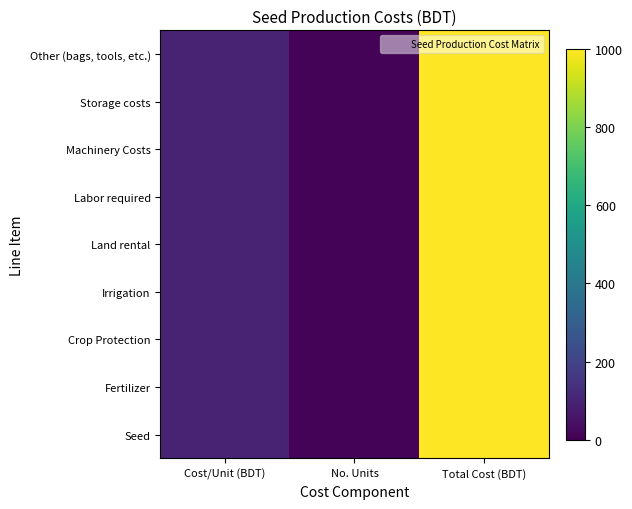

Which series has the largest total across all categories?

Seed